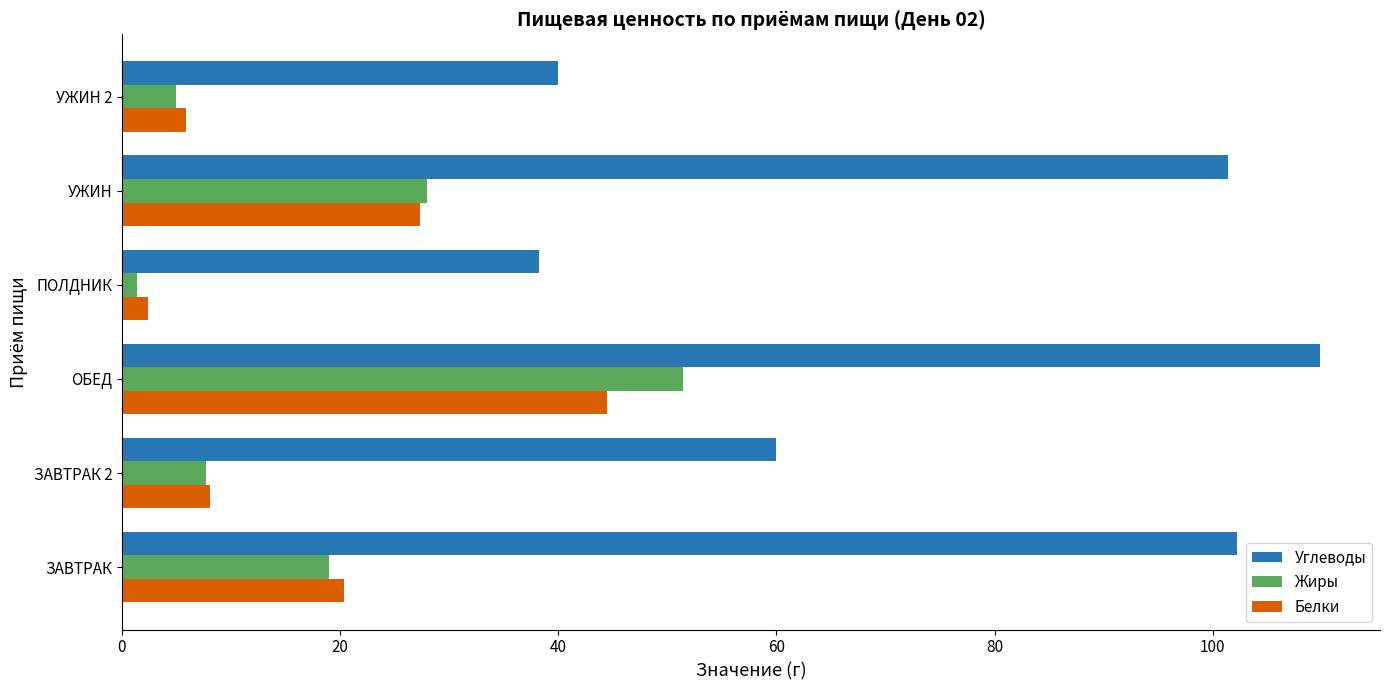

What is the total value across all series at ЗАВТРАК?

141.5